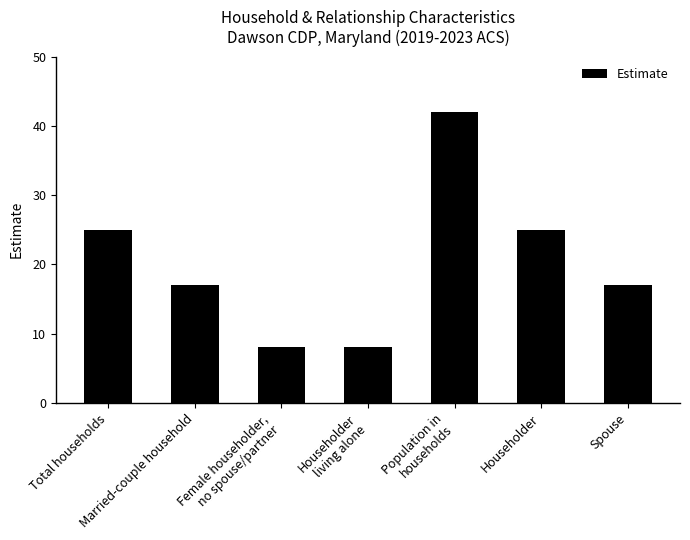

How many series are shown in this chart?

1